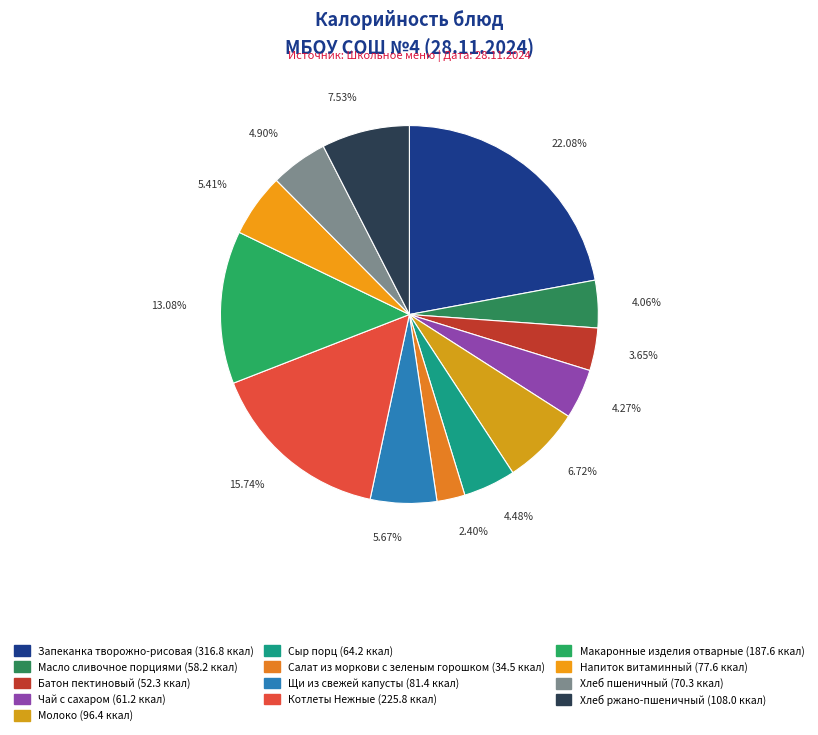

How many slices are in this pie chart?

13